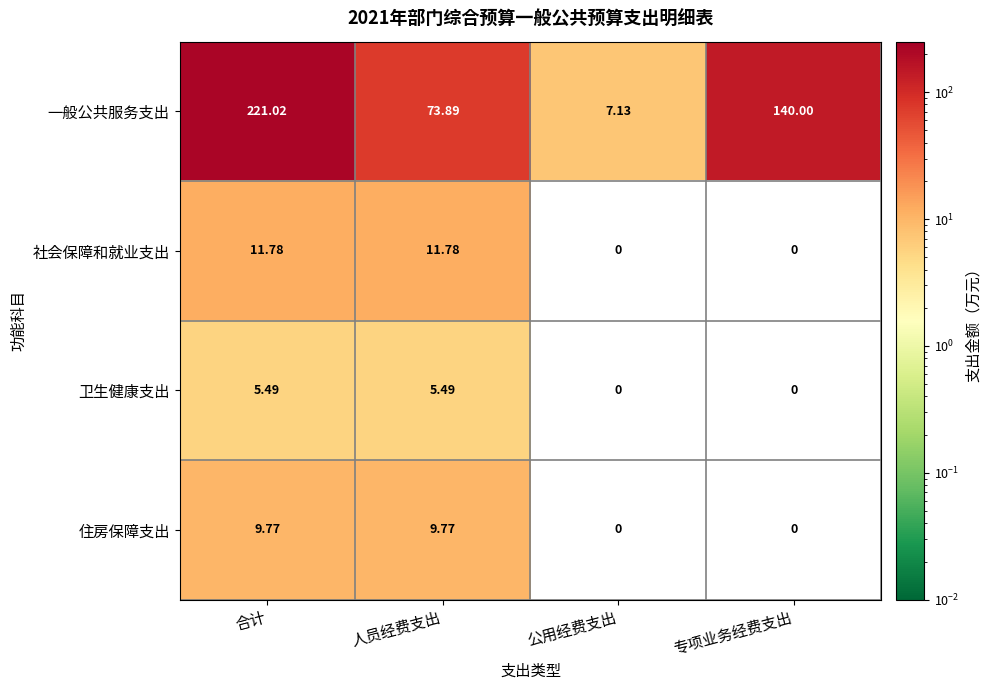

Which series changed the most between 合计 and 人员经费支出?

一般公共服务支出